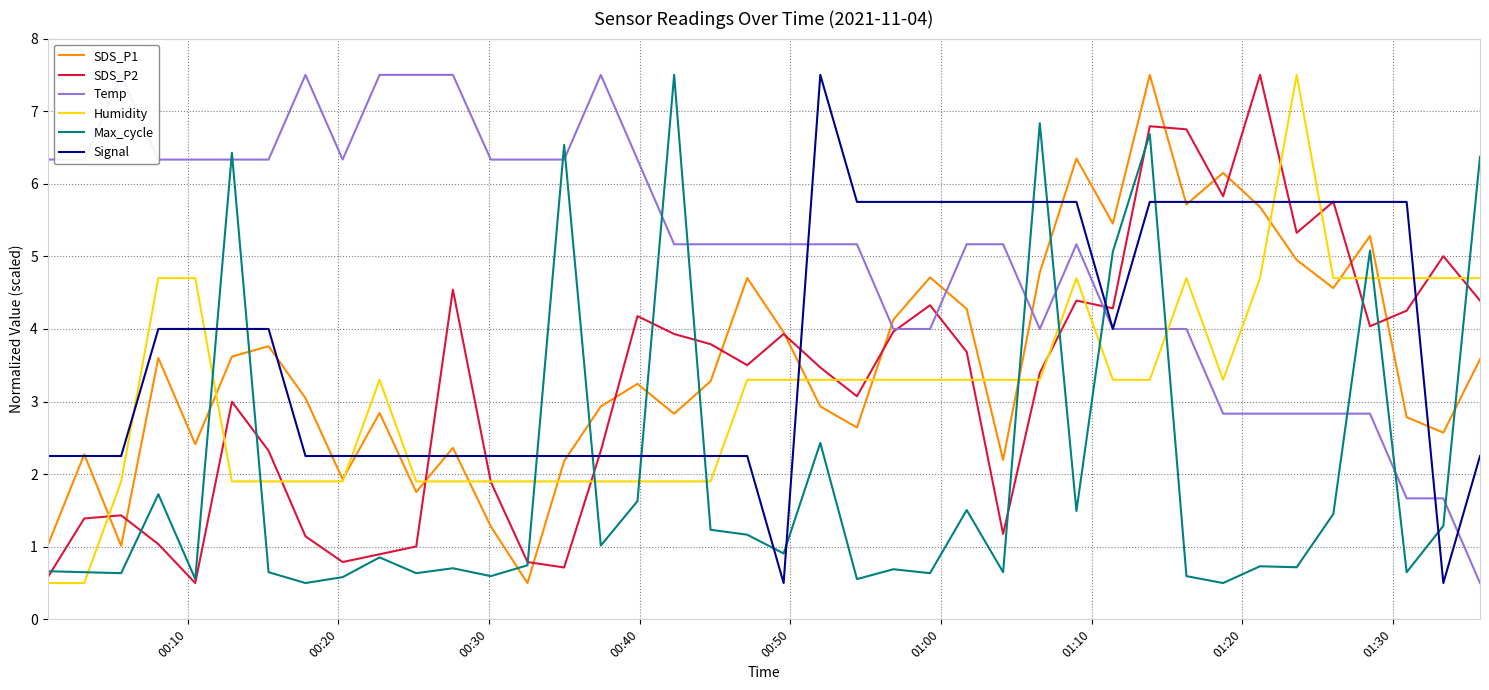

How many intersections are there between Signal and Humidity?

9